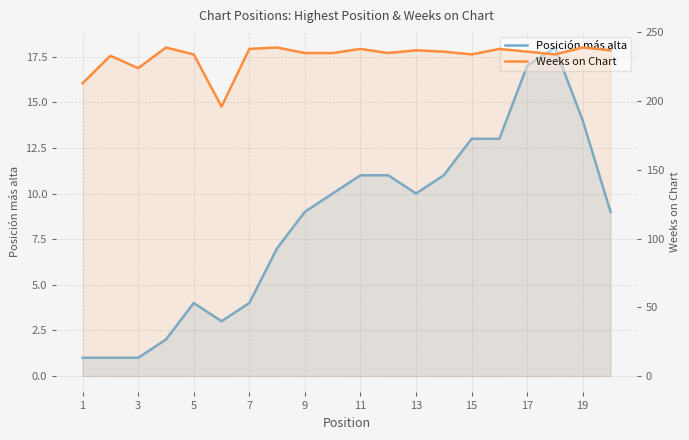

The Weeks on Chart series shows 401 at 19. True or false?

False